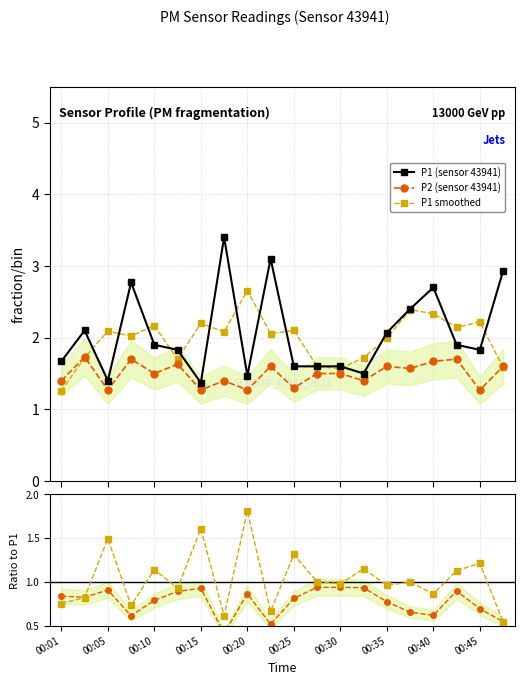

Does the chart display data point markers on the line(s)?

Yes